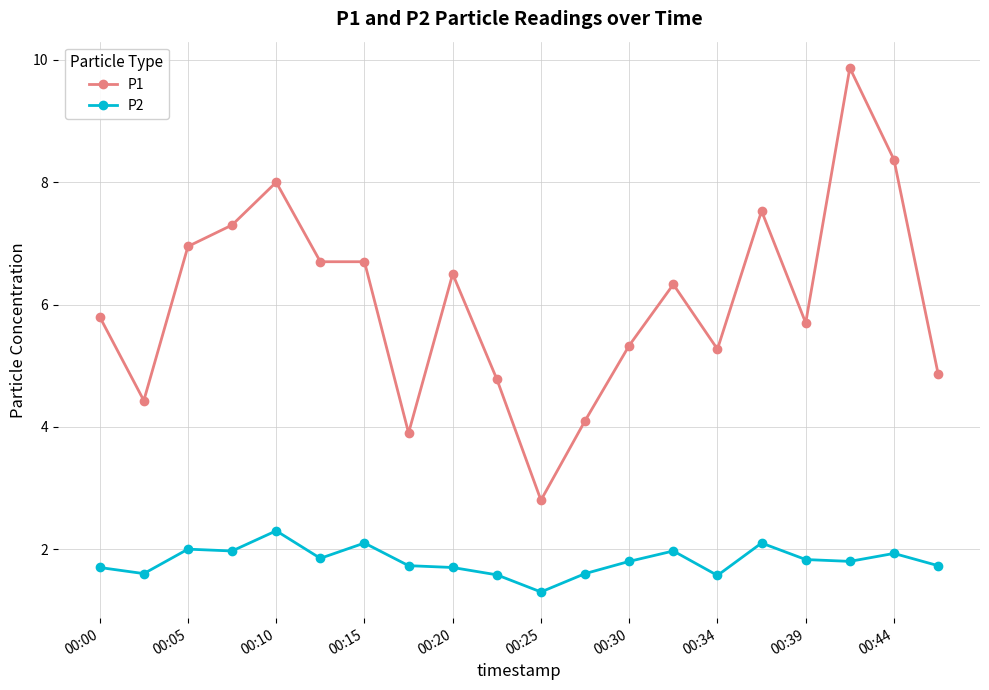

What is the value of the P2 point at the 17th from the left?

1.8